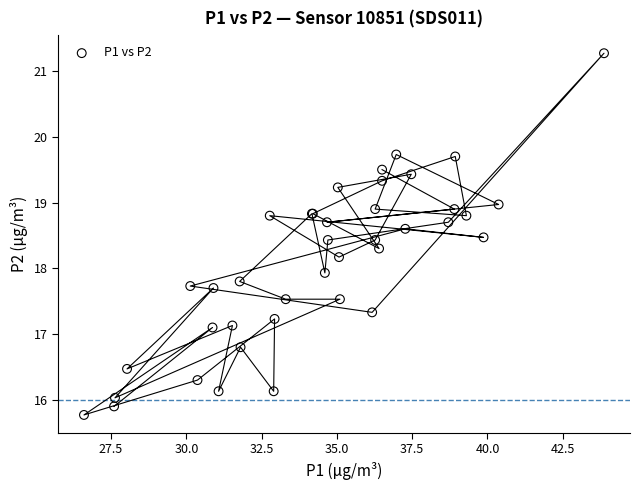

What Y value in the scatter plot is closest to 18?

17.9